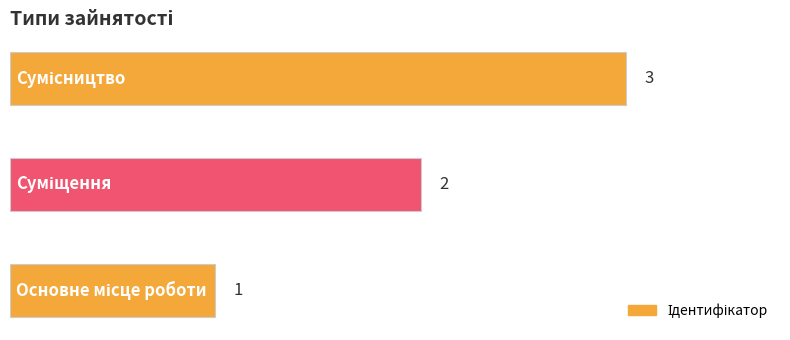

What is the greatest value displayed?

3